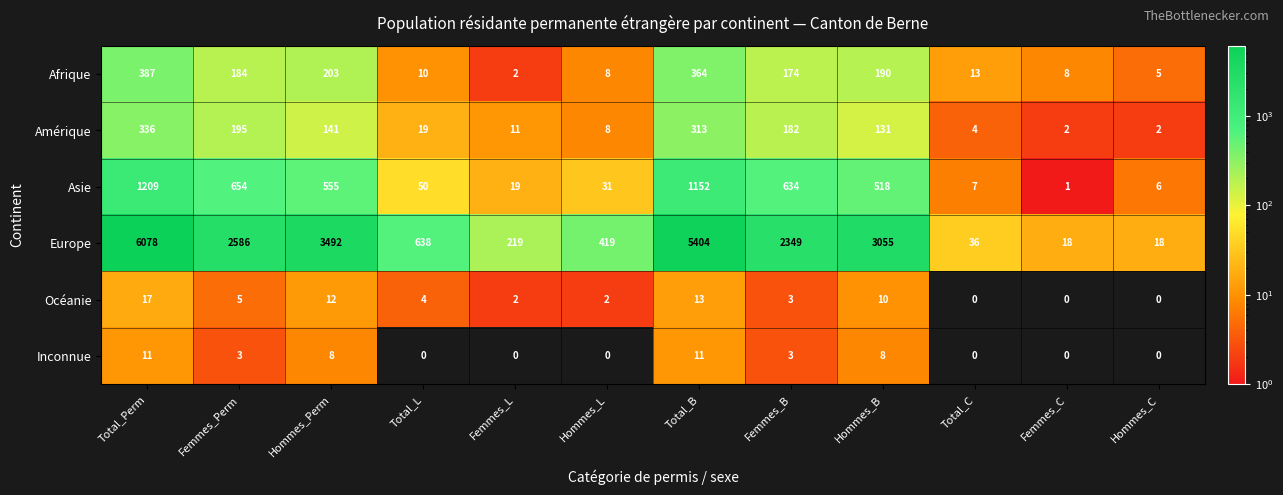

How many categories are shown in the chart?

12